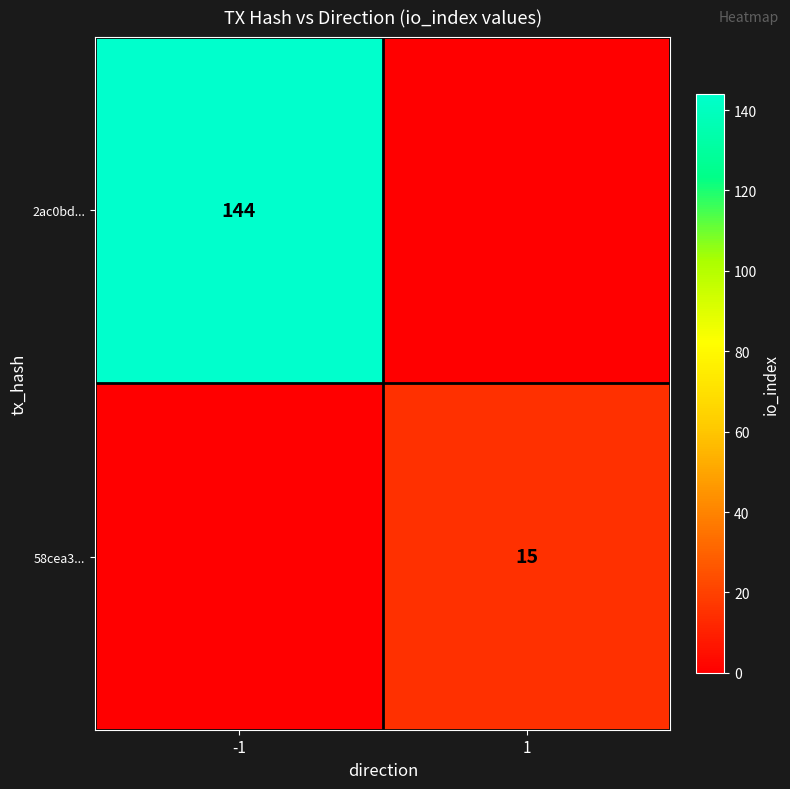

At which category is the sum across all series the highest?

-1